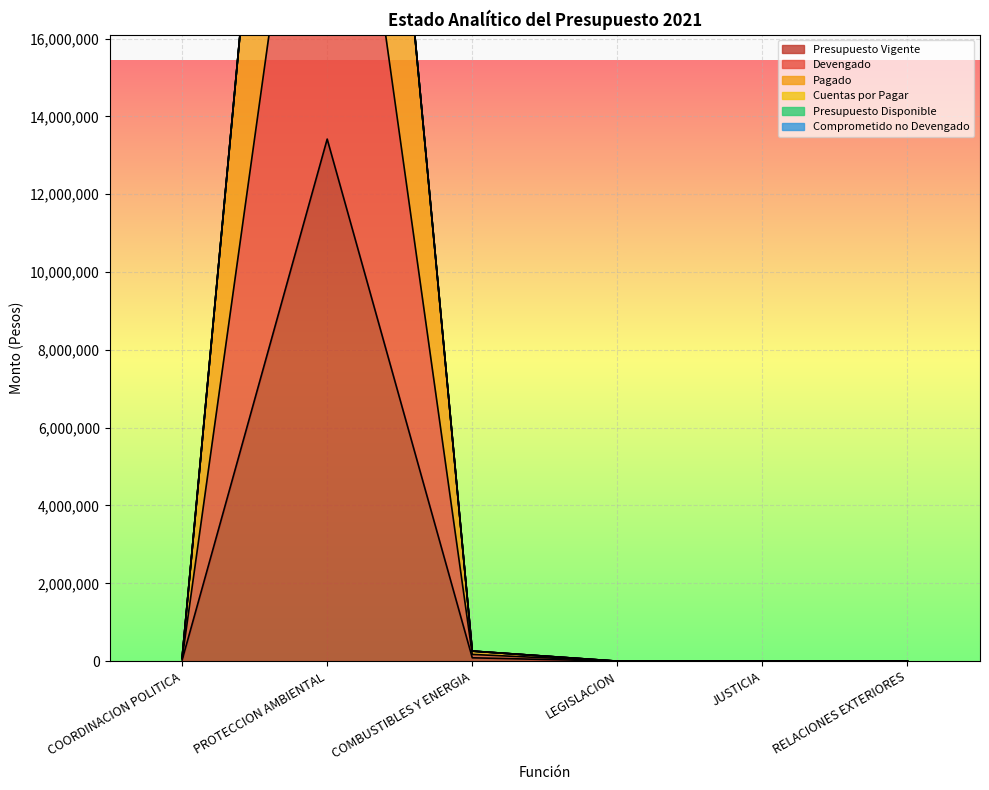

What is the label of the 2nd point from the right?

JUSTICIA